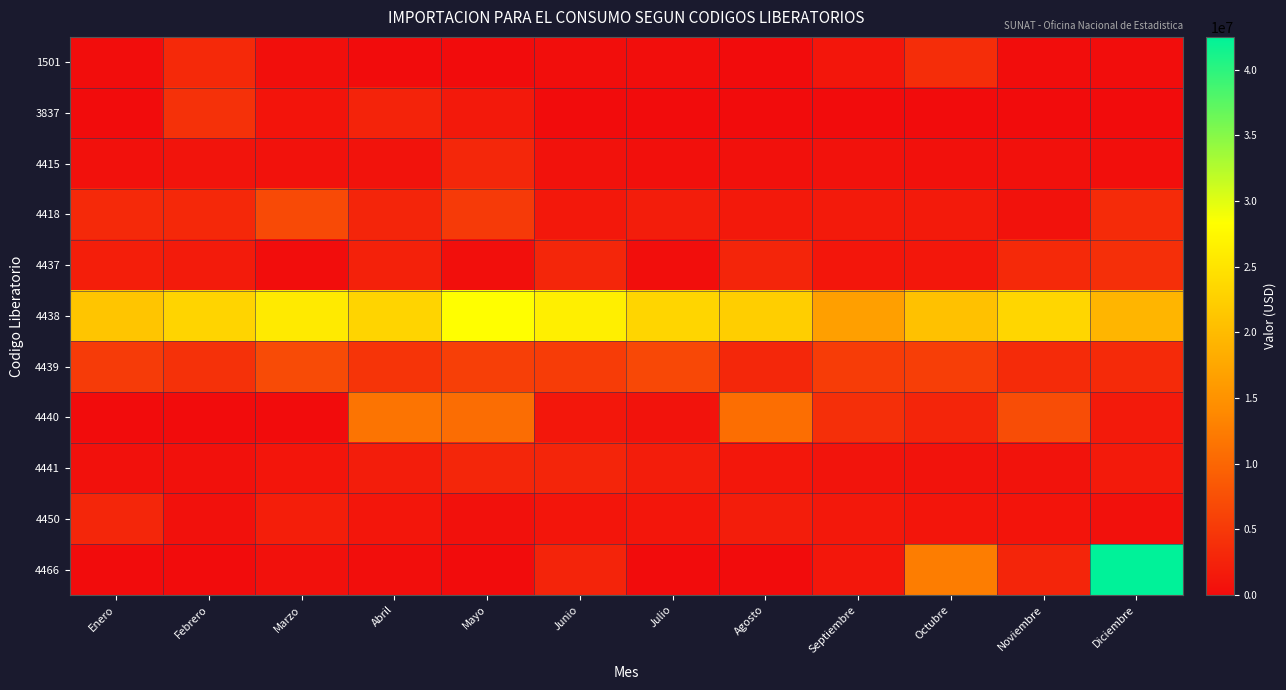

Which label corresponds to the largest value in the chart?

Diciembre